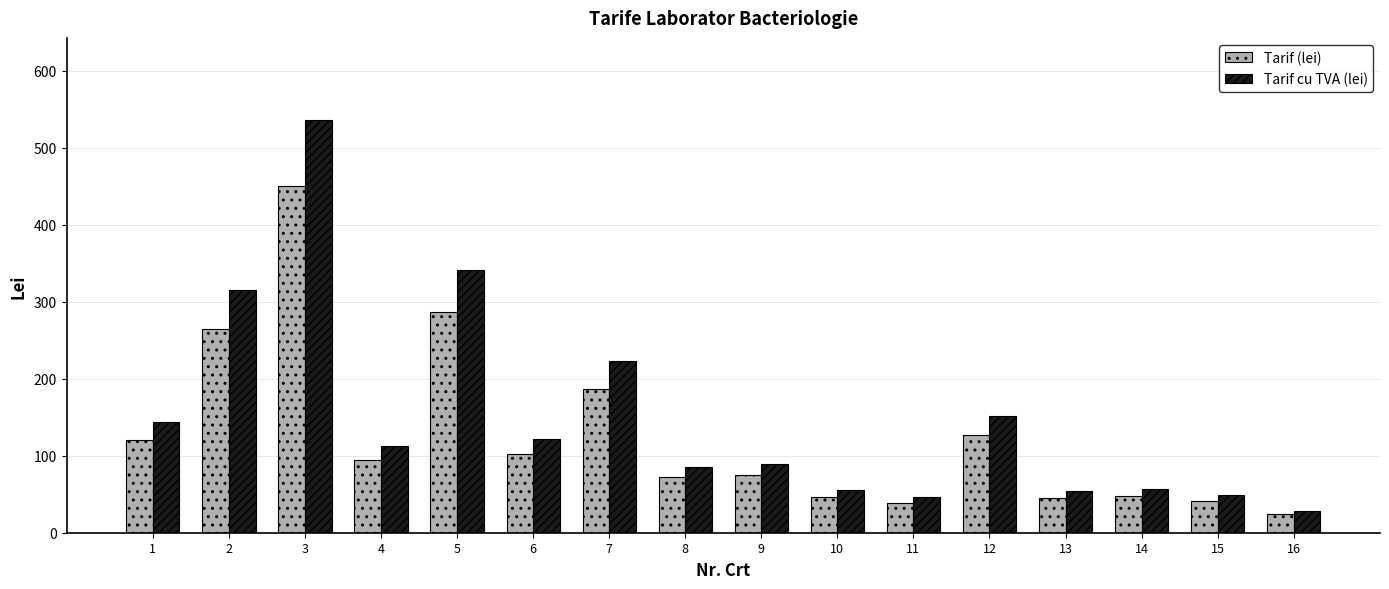

Between 4 and 6, which series saw the biggest shift?

Tarif cu TVA (lei)